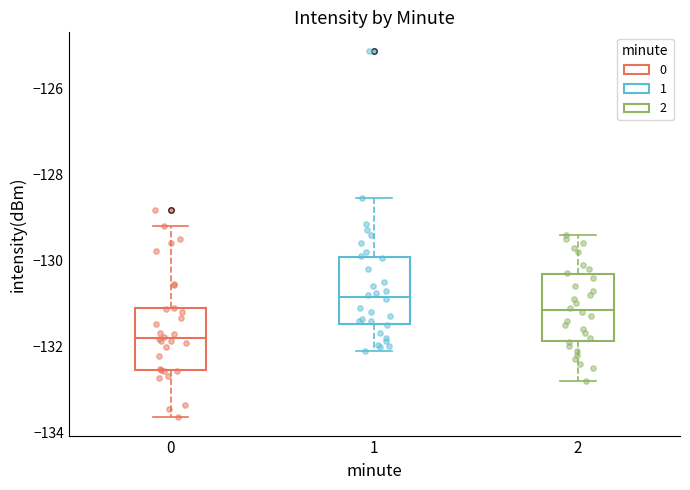

Reading left to right, read every box against the y-axis: the position of its median line, the range the box covers, and the ends of its whiskers. The values are not printed on the chart, so give them approximately, as read against the axis.

0: median -131.8, box -132.6 to -131.2, whiskers -133.6 to -129.2
1: median -130.8, box -131.4 to -130.0, whiskers -132.0 to -128.6
2: median -131.2, box -131.8 to -130.4, whiskers -132.8 to -129.4